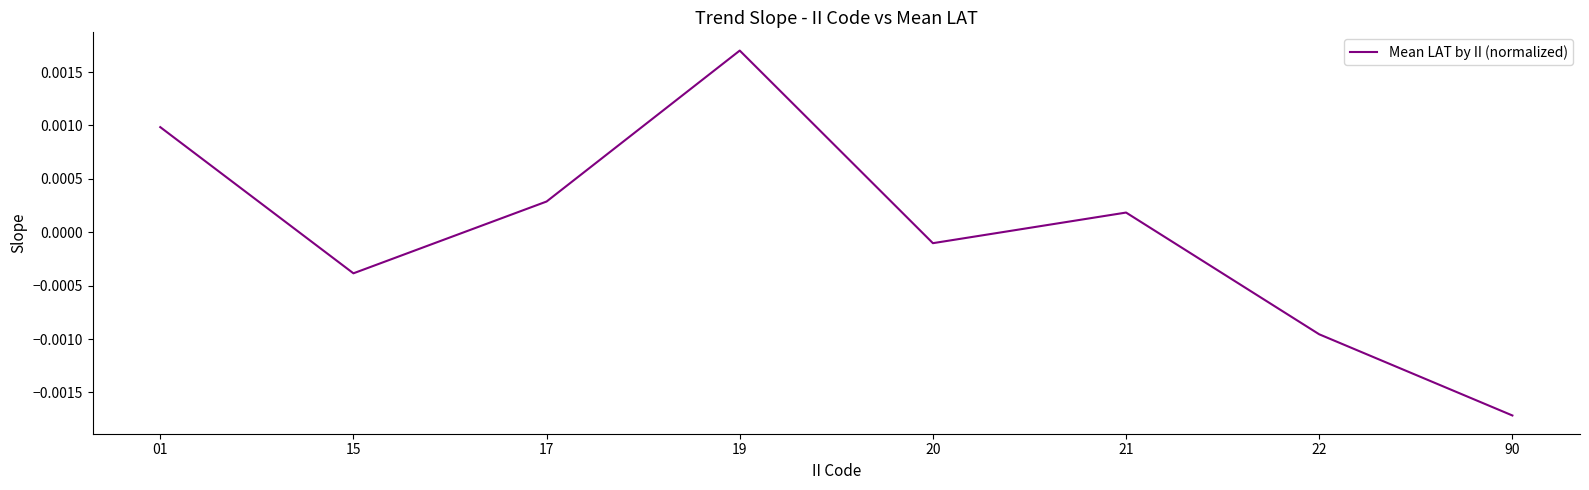

Does the chart have visible grid lines?

No